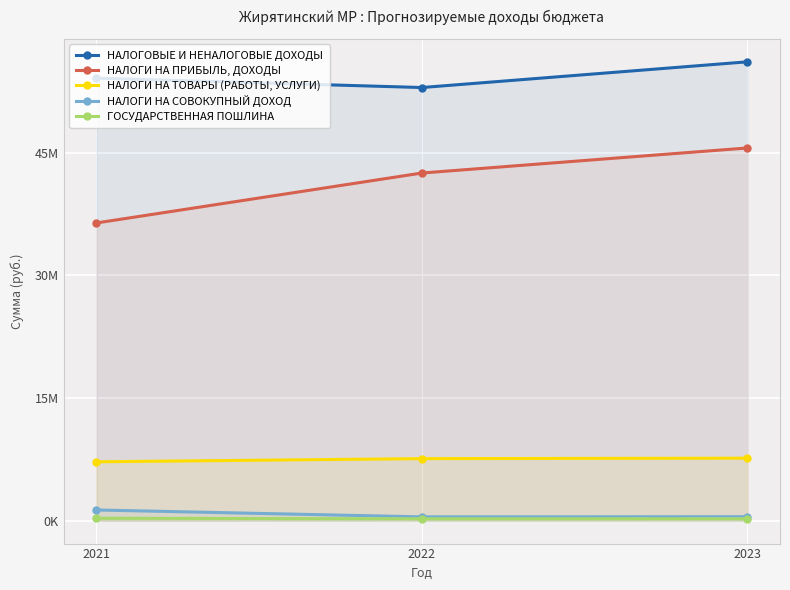

The value of НАЛОГИ НА СОВОКУПНЫЙ ДОХОД at 2023 is 481320. True or false?

True